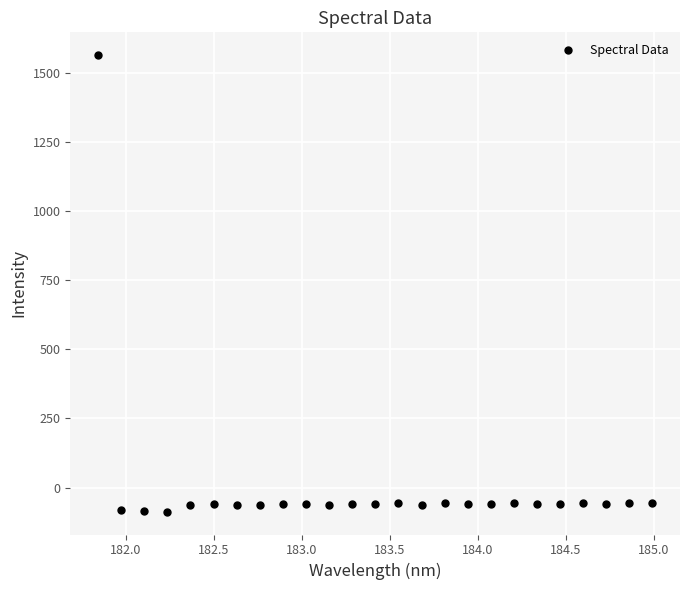

What is the range of Y values (max minus min)?

1649.3